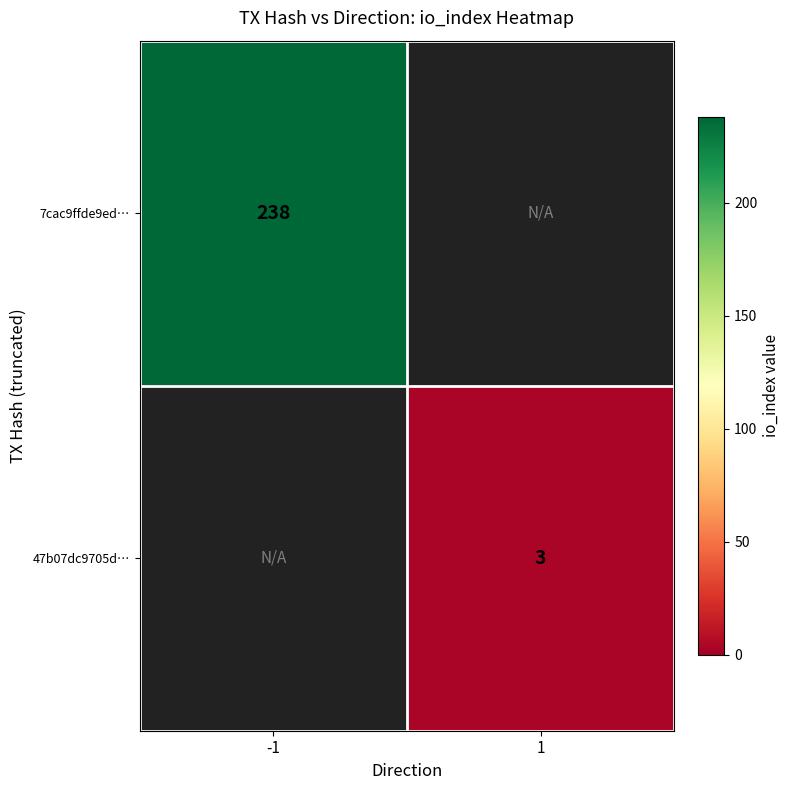

At which category does the chart reach its peak across all series?

-1